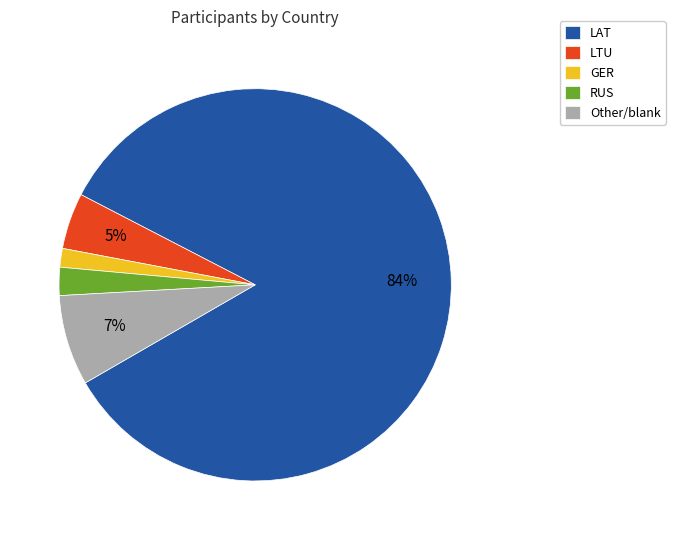

Count the number of slices in the pie.

5